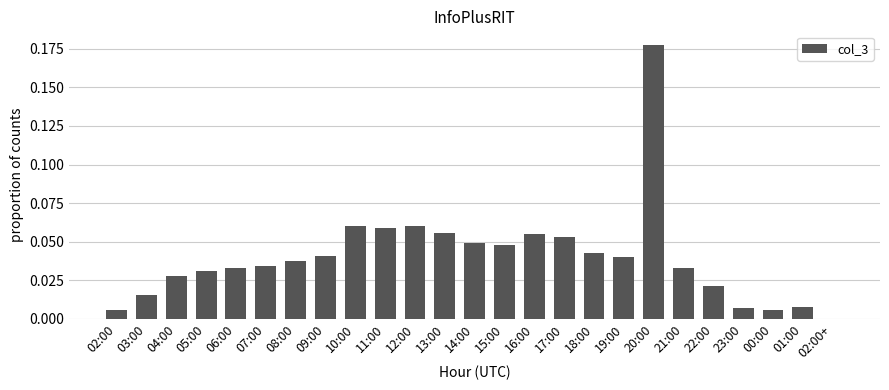

Which label corresponds to the largest value in the chart?

20:00